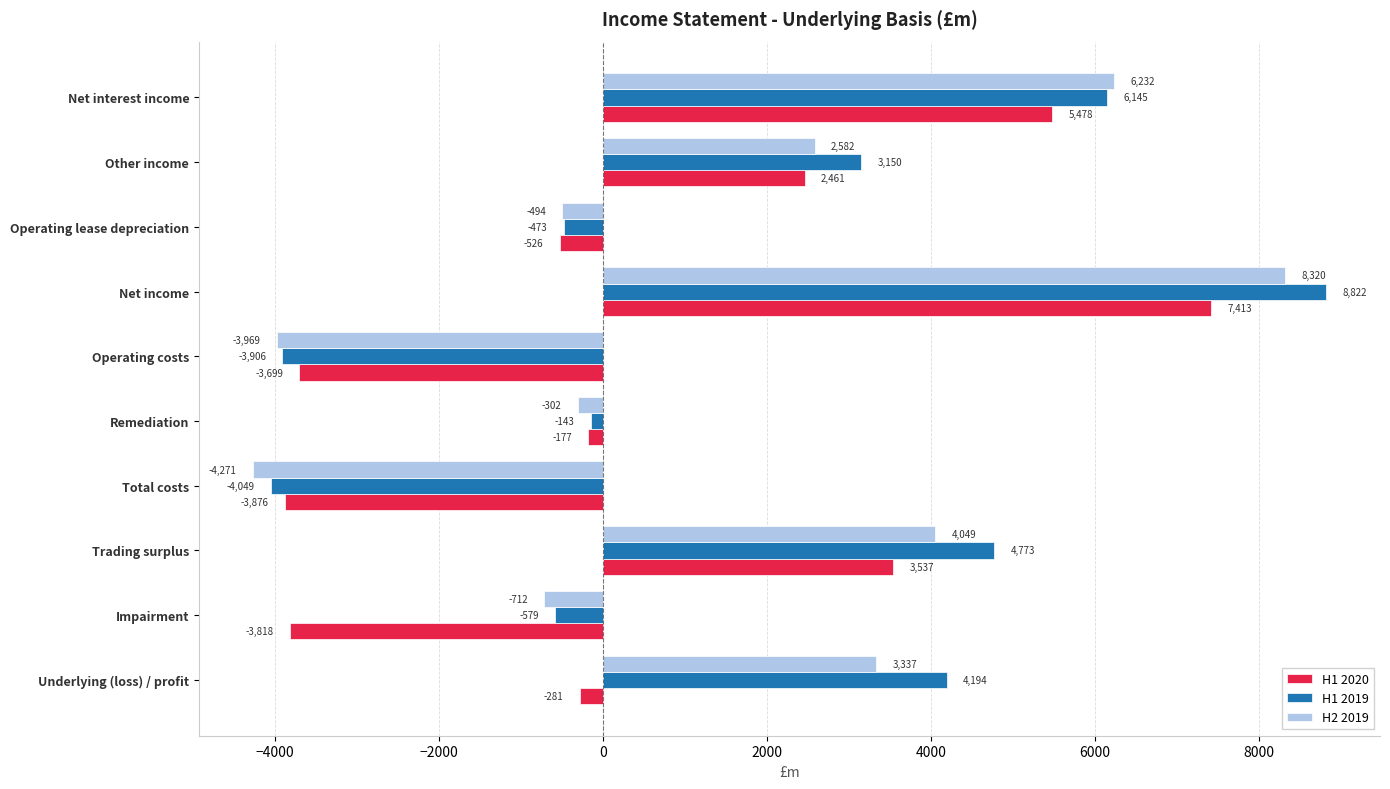

What is the total value across all series at Net interest income?

17855